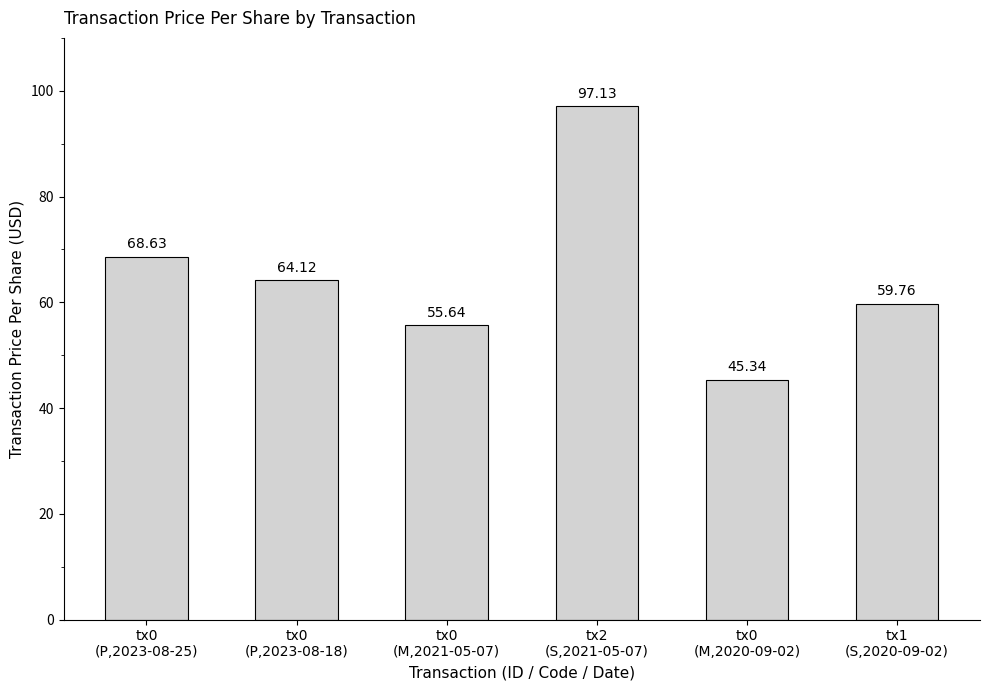

How many bars are there in total?

6